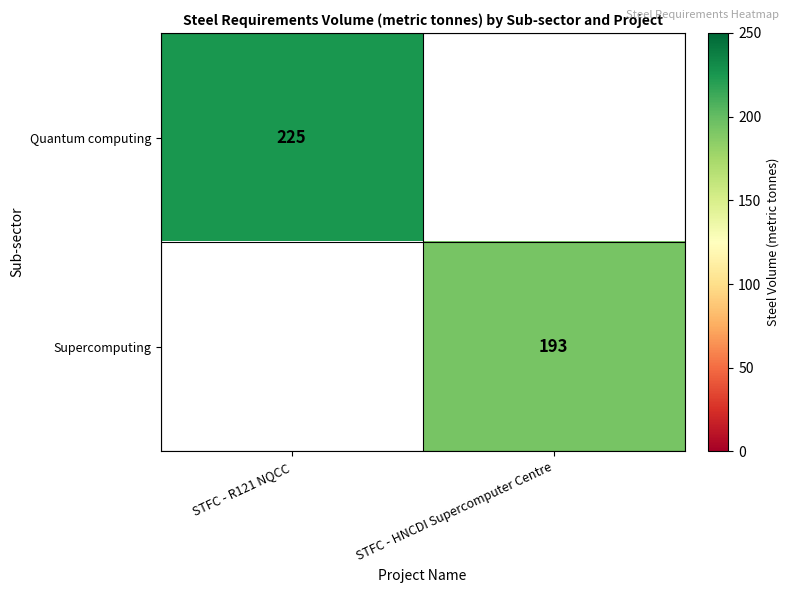

Is the value of Quantum computing at STFC - R121 NQCC greater than the value of Supercomputing at STFC - HNCDI Supercomputer Centre?

Yes